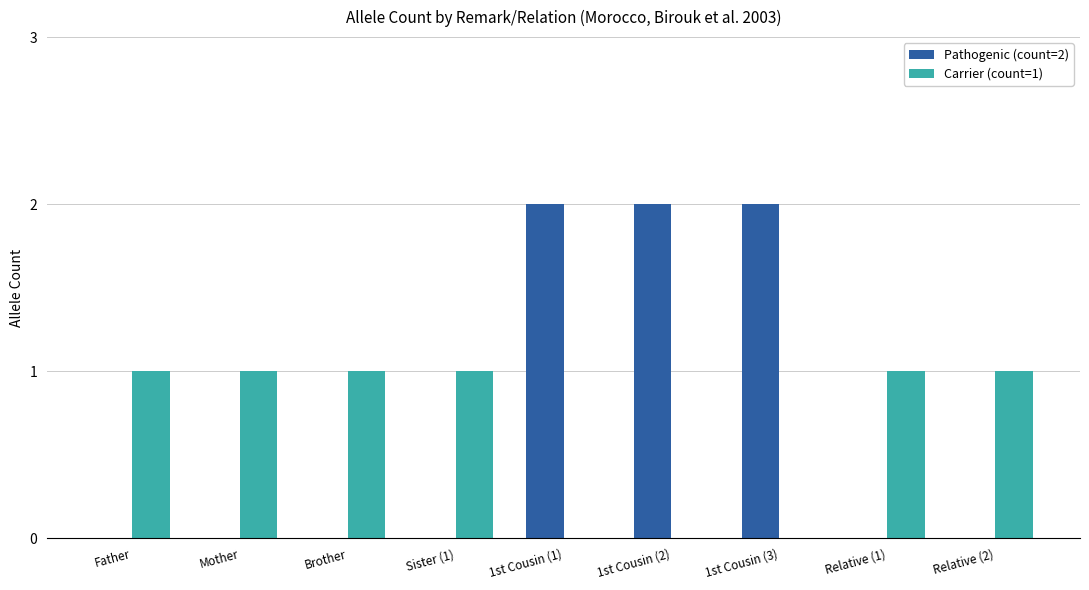

Are the bars grouped side by side (vs. stacked)?

Yes